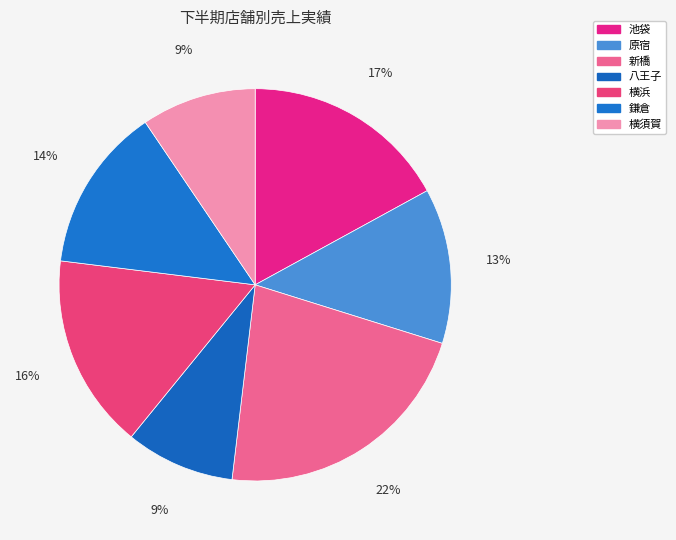

Is the sum of 鎌倉 and 新橋 greater than half?

No